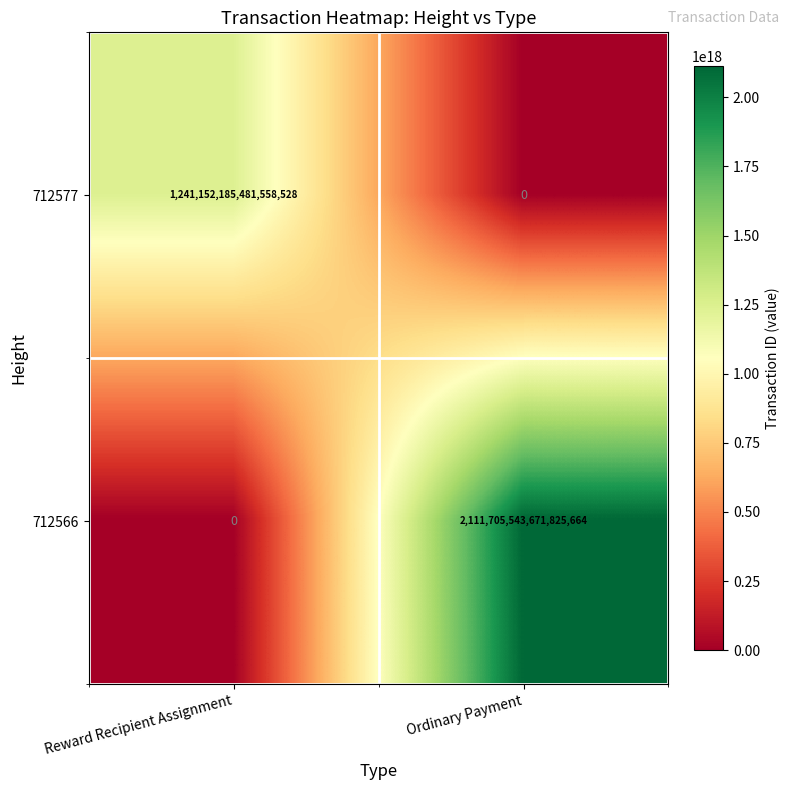

Which series changed the most between Reward Recipient Assignment and Ordinary Payment?

712566